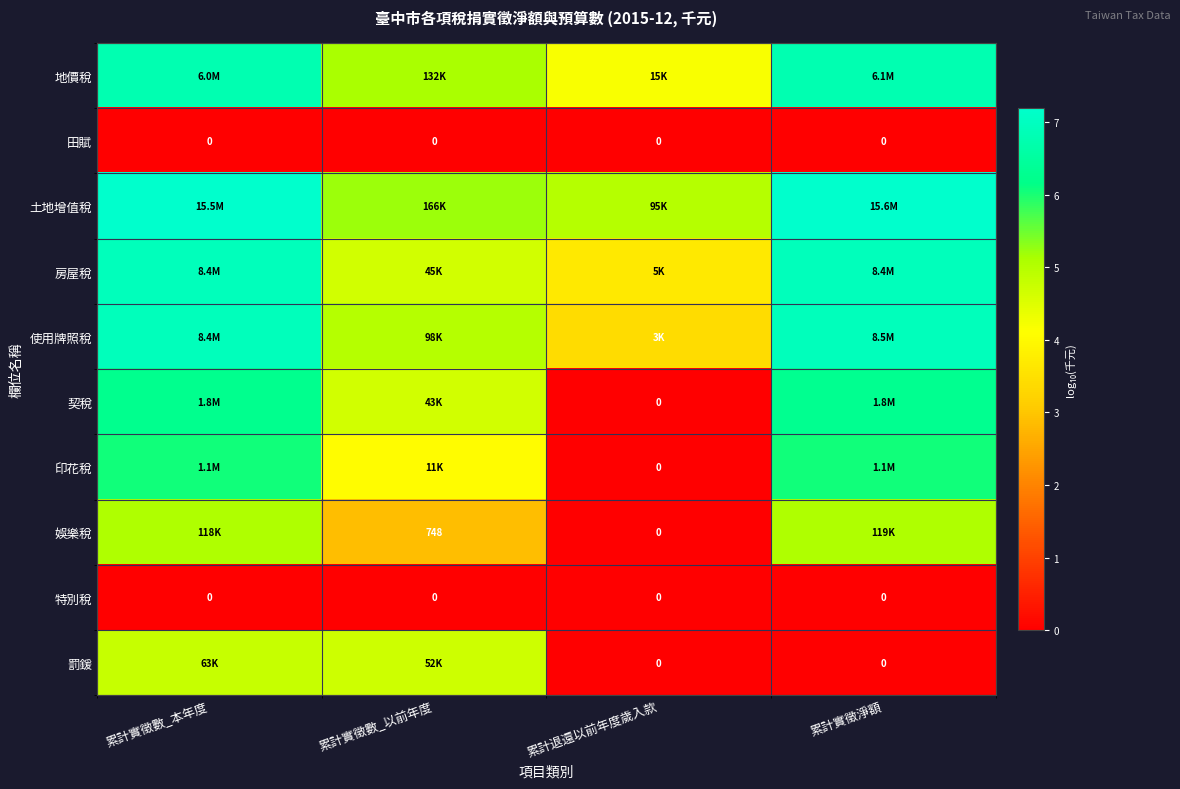

Between 累計實徵數_以前年度 and 累計退還以前年度歲入款, which is larger?

累計實徵數_以前年度